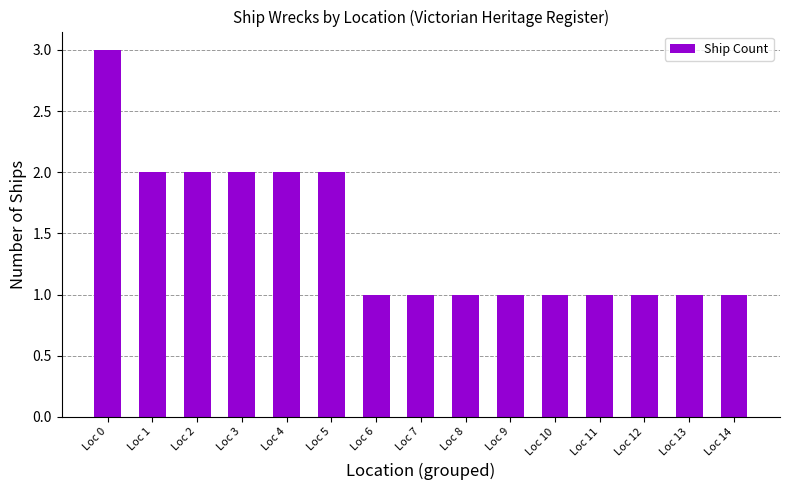

True or false: the data shows 2 at Loc 2.

True